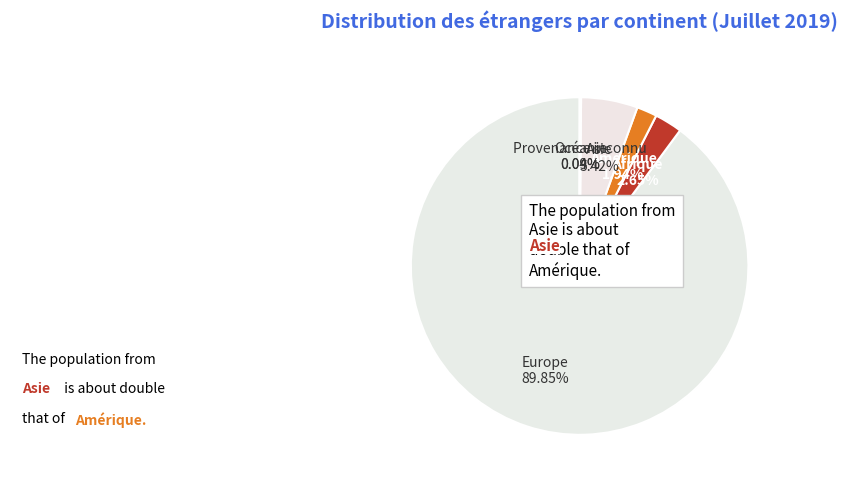

The Asie slice represents 5% of the pie. True or false?

True